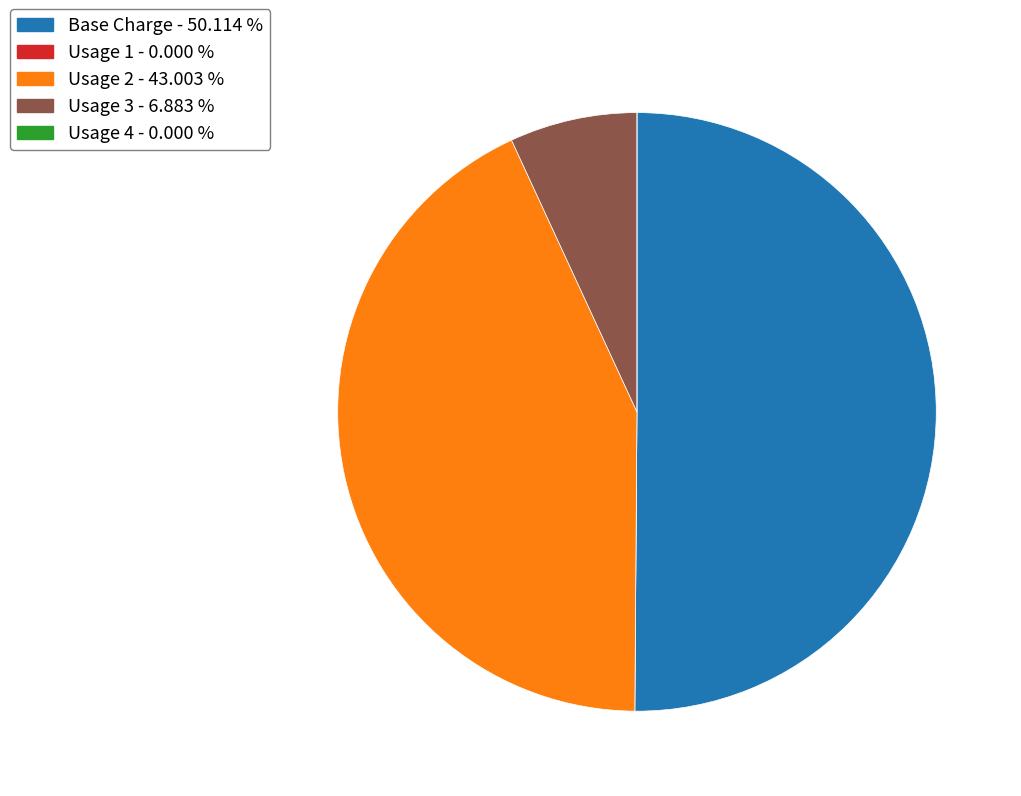

Does Usage 3 represent more than half of the total?

No